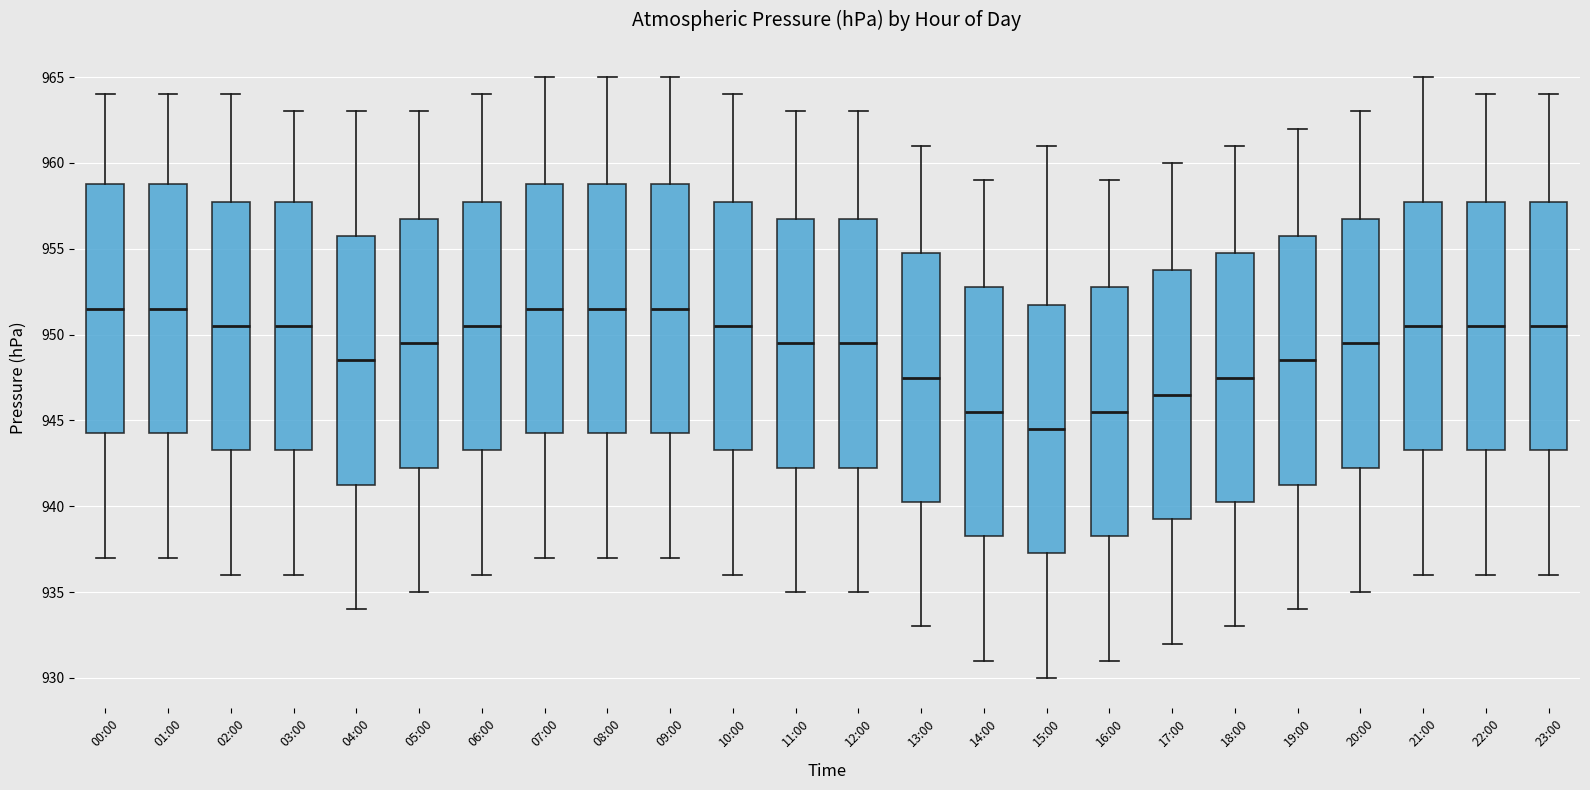

Where does the median line of the box for 04:00 sit on the y-axis? The values are not printed on the chart, so give them approximately, as read against the axis.

948.5